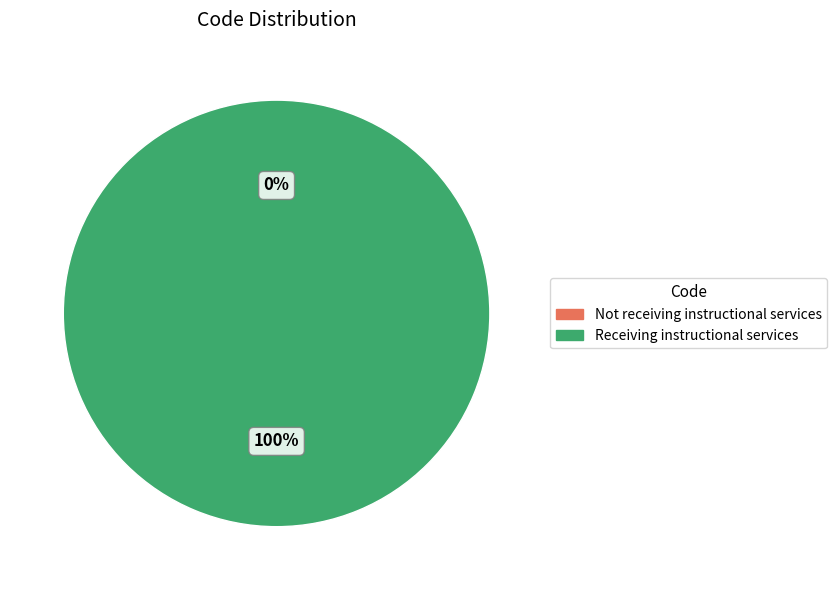

To the nearest percent, what is the combined percentage of Receiving instructional services and Not receiving instructional services?

100%